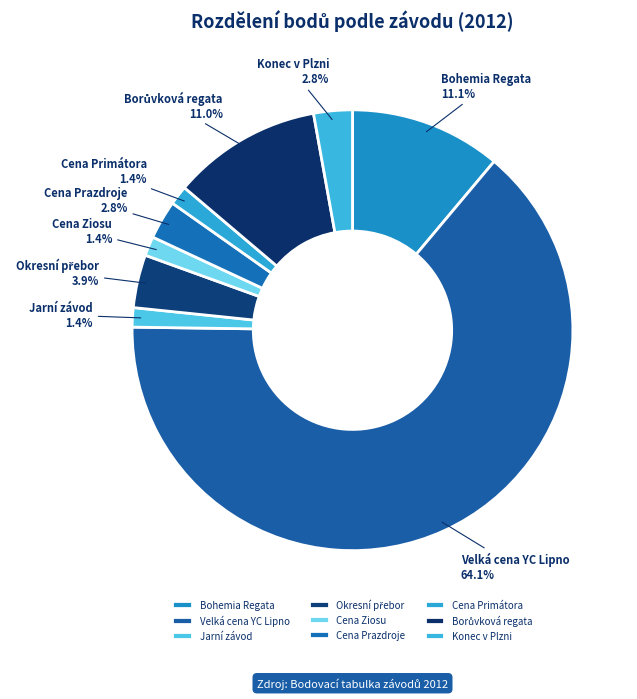

Does Jarní závod represent more than half of the total?

No